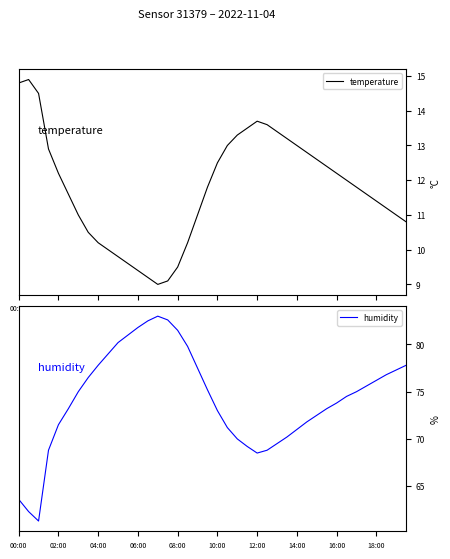

True or false: temperature and humidity intersect in this chart.

False